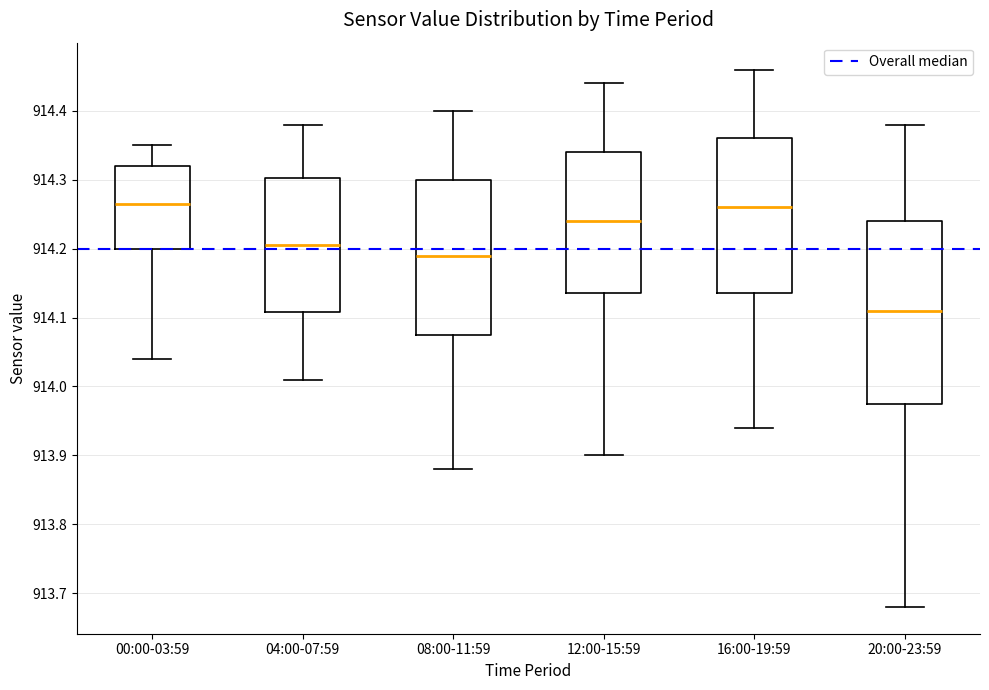

Reading left to right, transcribe this box plot: for each box, give where its median line is, the range the box spans, and where its two whiskers end, as read against the y-axis. The values are not printed on the chart, so give them approximately, as read against the axis.

00:00-03:59: median 914.27, box 914.20 to 914.32, whiskers 914.04 to 914.35
04:00-07:59: median 914.21, box 914.11 to 914.30, whiskers 914.01 to 914.38
08:00-11:59: median 914.19, box 914.08 to 914.30, whiskers 913.88 to 914.40
12:00-15:59: median 914.24, box 914.14 to 914.34, whiskers 913.90 to 914.44
16:00-19:59: median 914.26, box 914.14 to 914.36, whiskers 913.94 to 914.46
20:00-23:59: median 914.11, box 913.98 to 914.24, whiskers 913.68 to 914.38